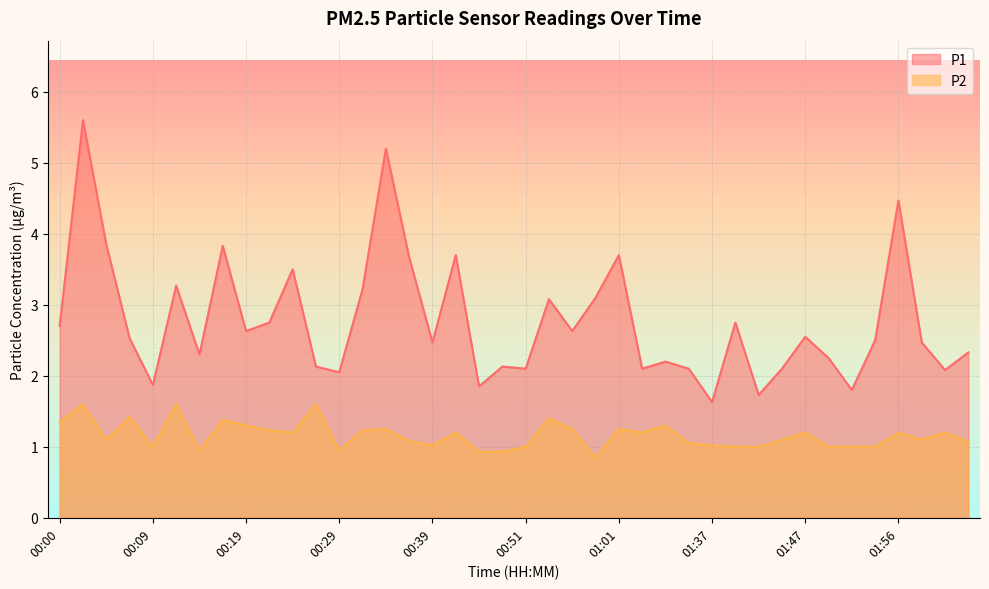

What is the sum of all P2 values?

46.5